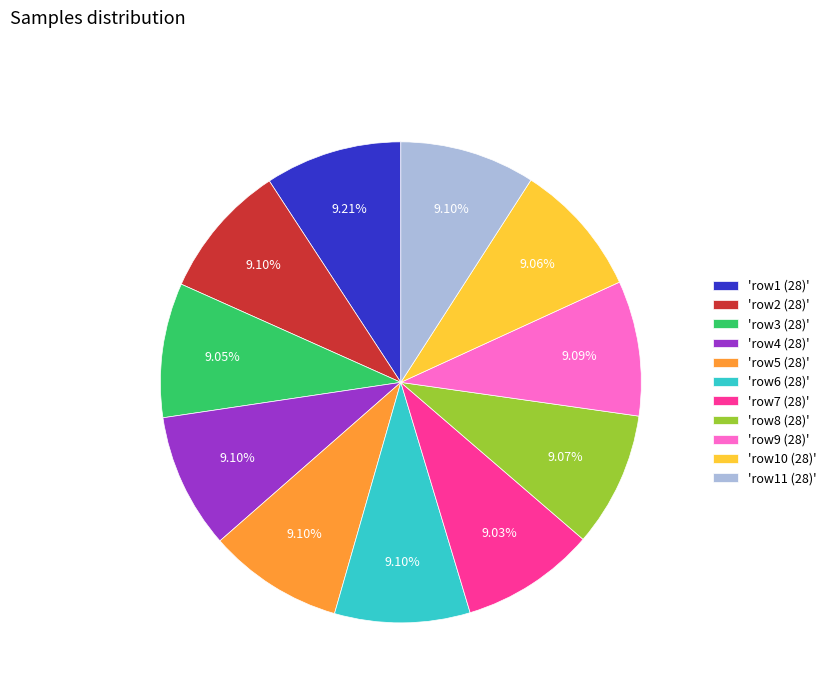

Does any single category account for the majority?

No